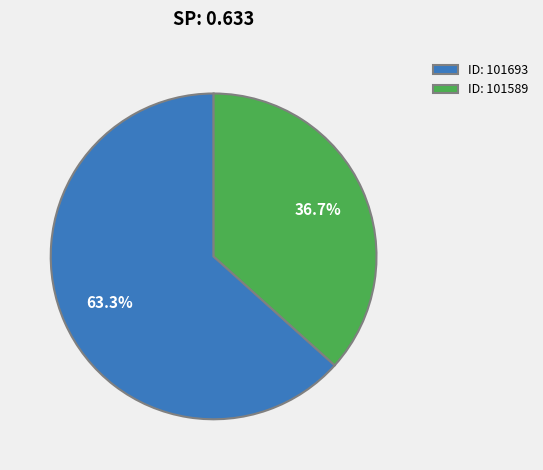

Which has a higher value, ID: 101693 or ID: 101589?

ID: 101693